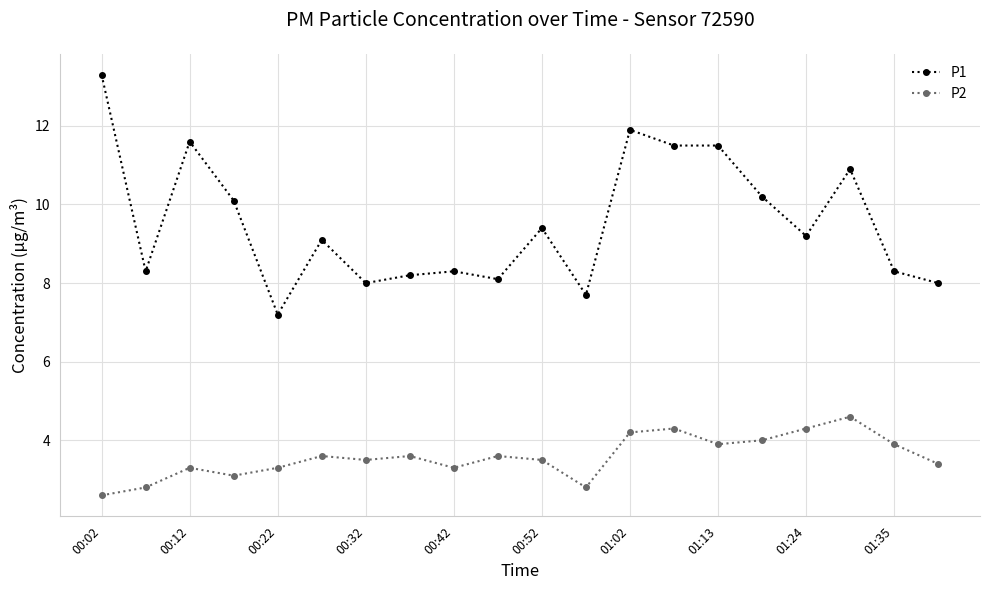

True or false: P2 and P1 intersect in this chart.

False